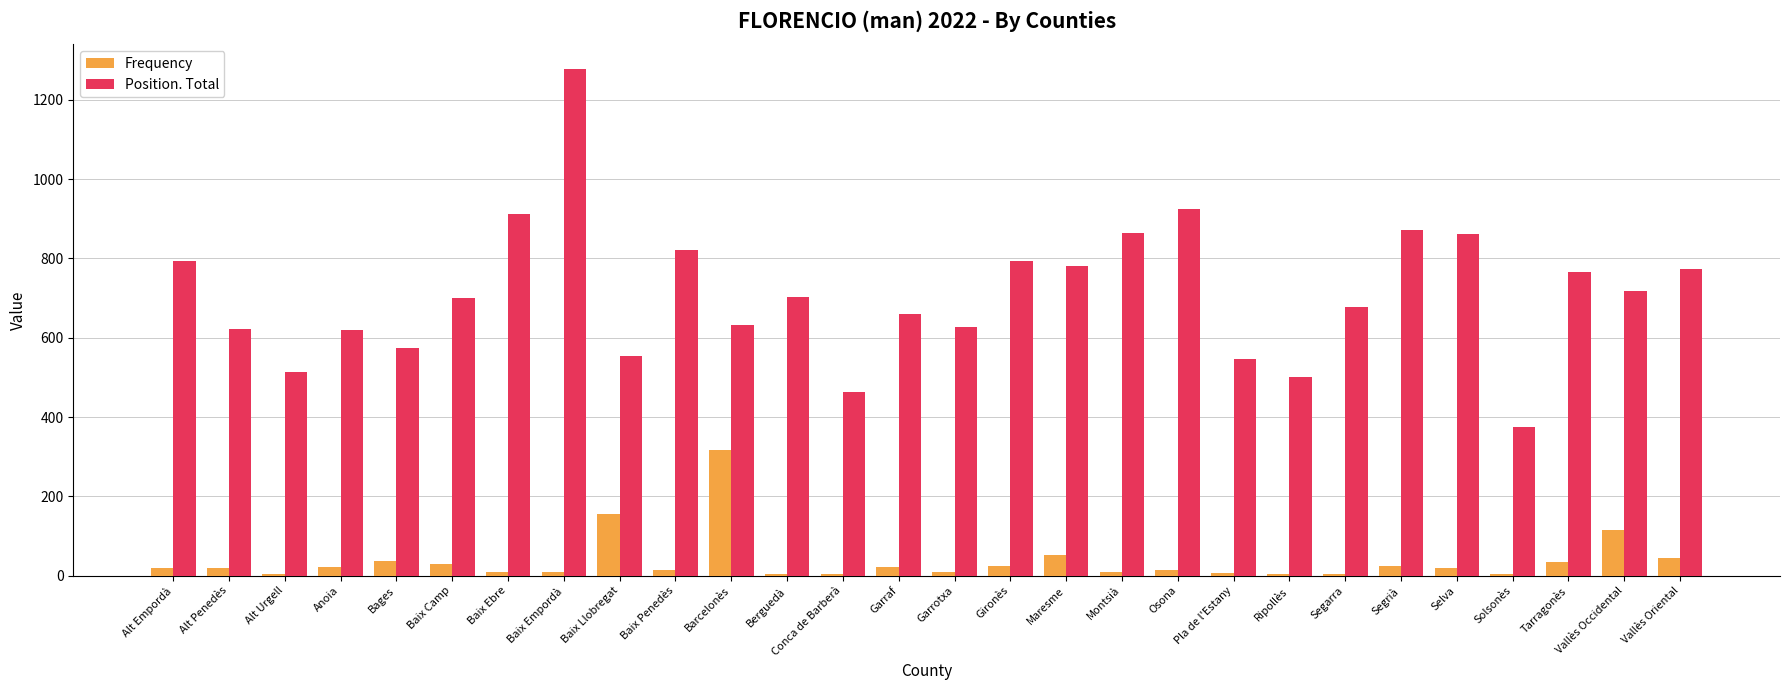

Which label corresponds to the largest value in the chart?

Baix Empordà